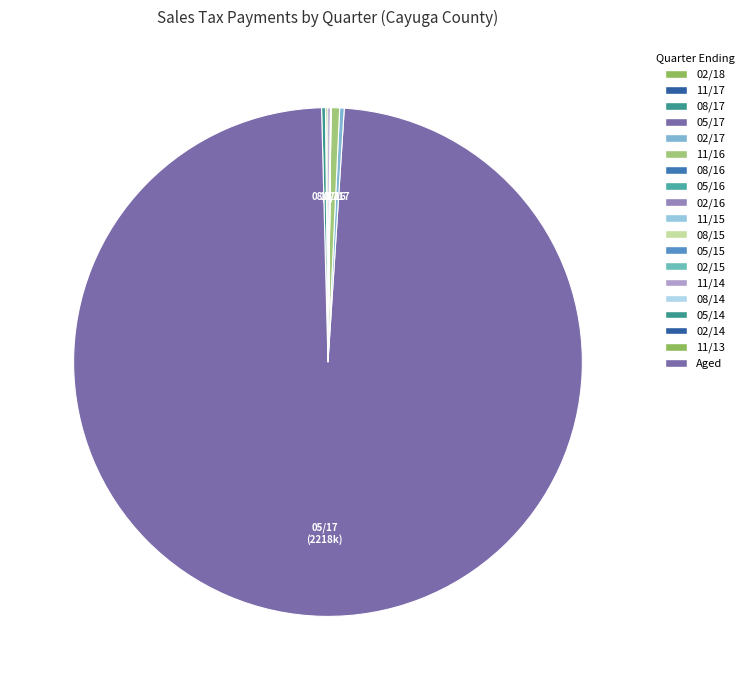

Count the number of slices in the pie.

19